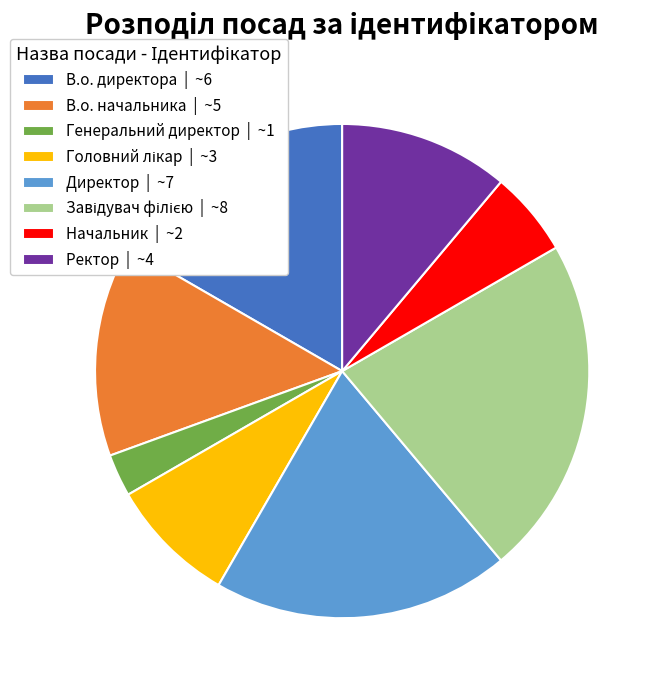

Is it true that В.о. начальника | ~5 is 1% of the pie?

False